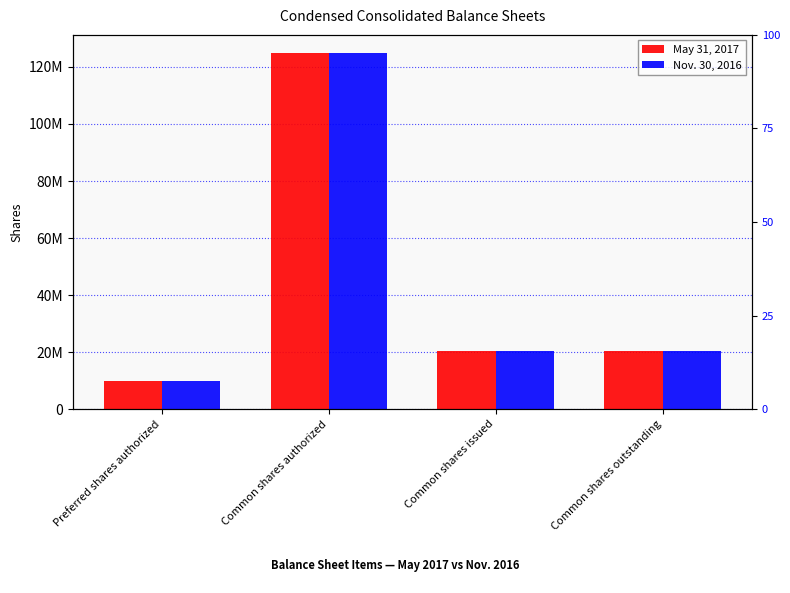

What is the approximate value of Nov. 30, 2016 at Preferred shares authorized?

10000000